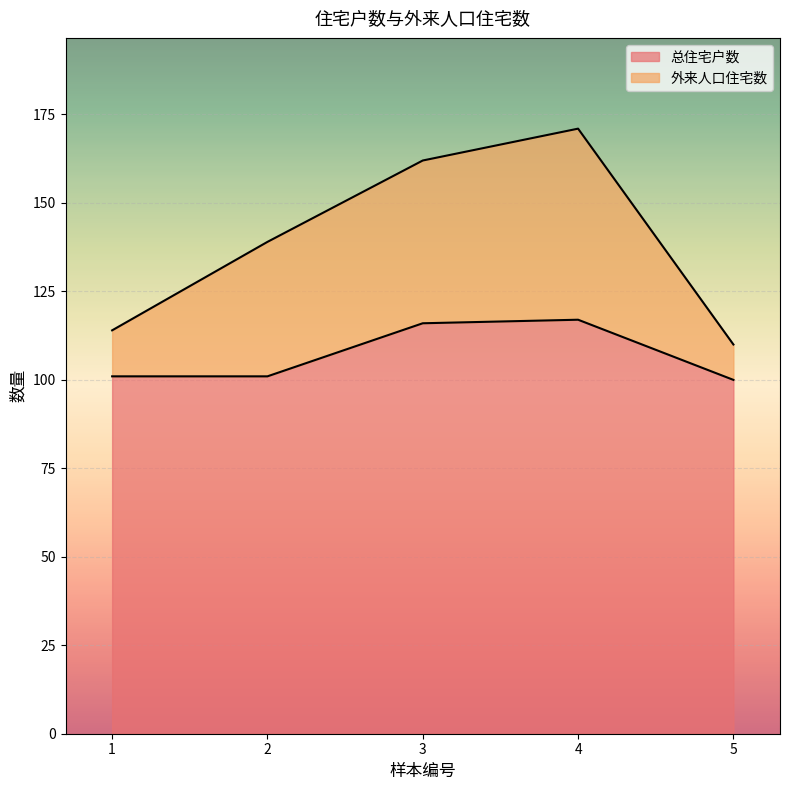

Between 1 and 2, which series saw the biggest shift?

外来人口住宅数